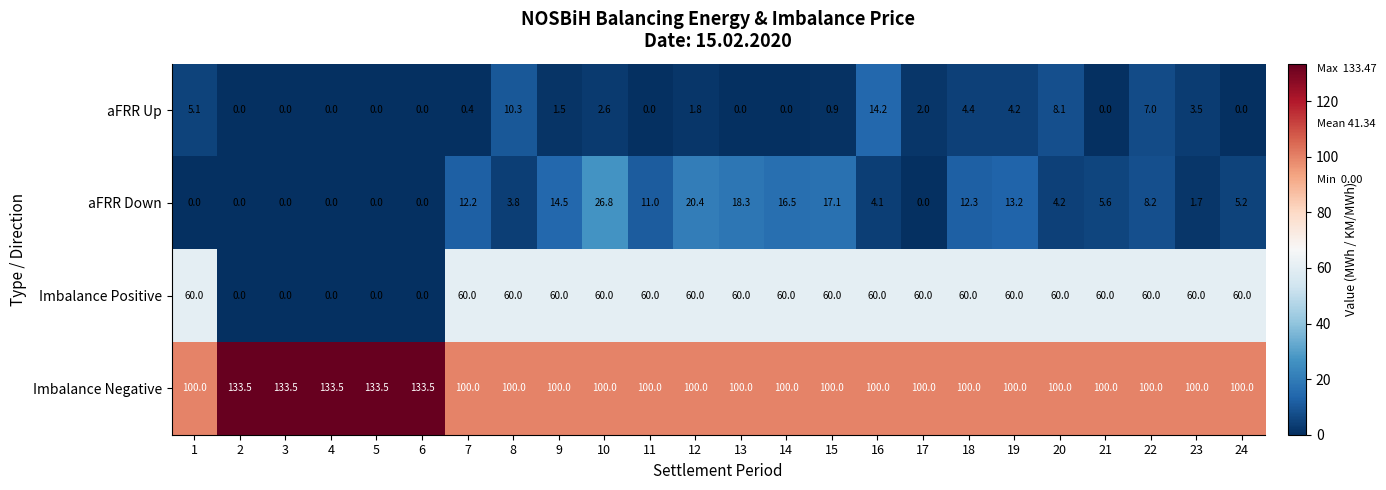

What value does the aFRR Up series have at 23?

3.5